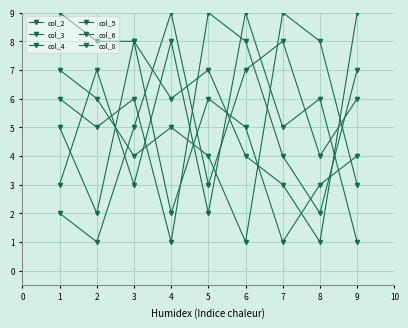

The value of col_4 at 6 is 11. True or false?

False